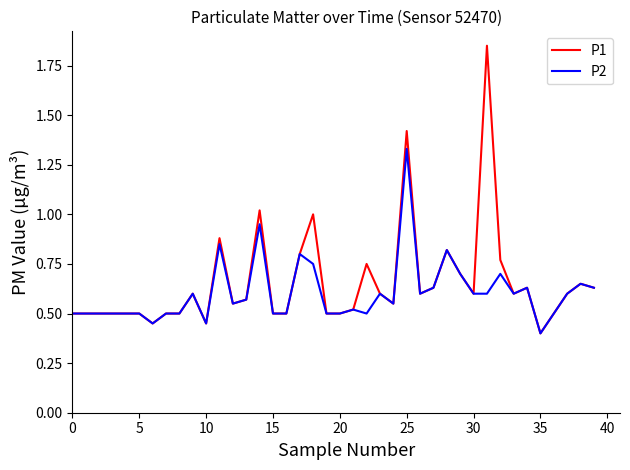

Which series has the largest range (max minus min)?

P1